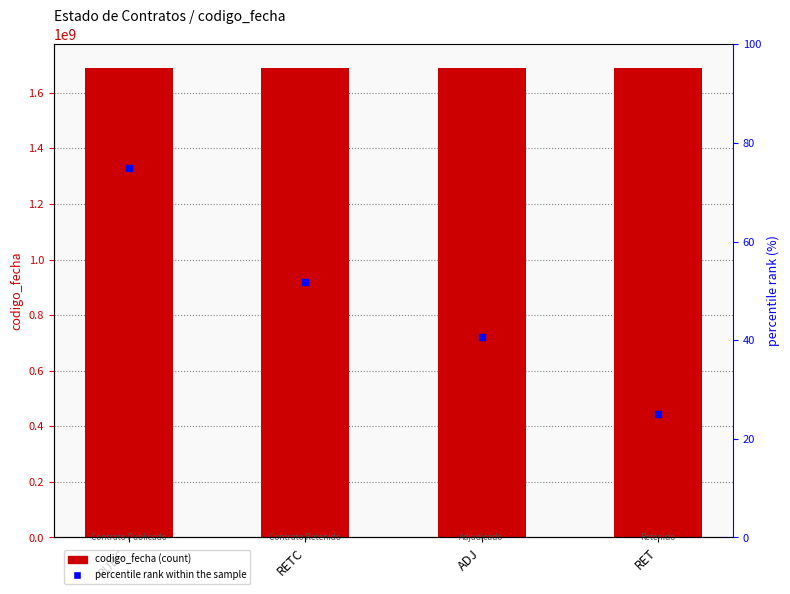

Which series reaches the maximum Y coordinate?

codigo_fecha